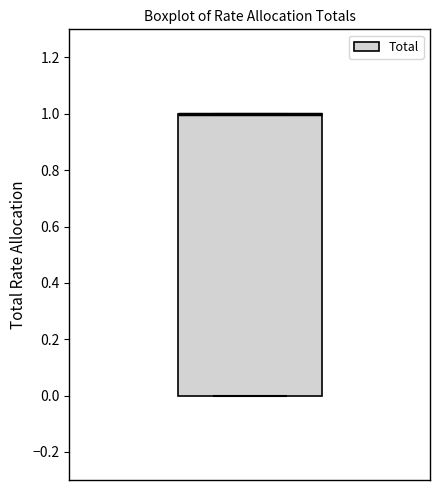

Transcribe this box plot: give where the median line is, the range the box spans, and where the two whiskers end, as read against the y-axis. The values are not printed on the chart, so give them approximately, as read against the axis.

median 1 (drawn on the box's upper edge), box 0 to 1, whiskers 0 to 1